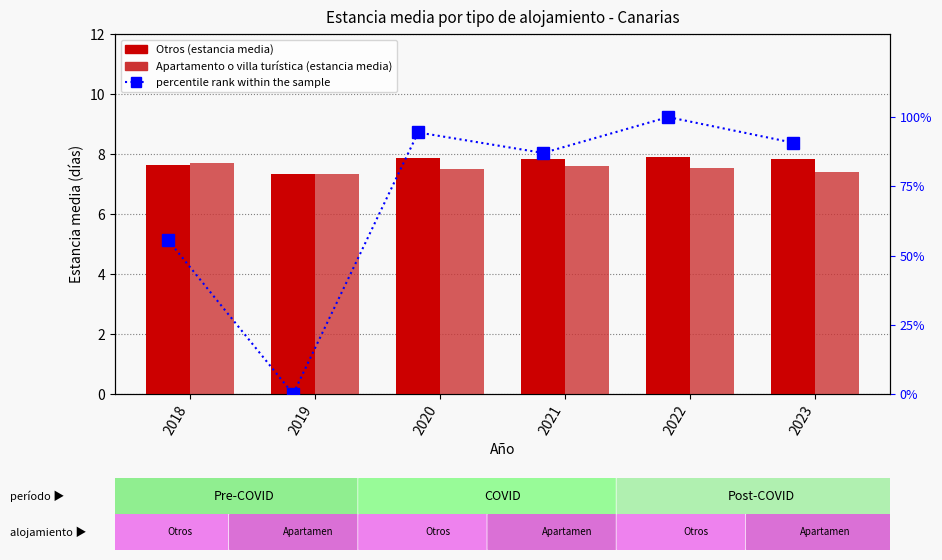

What is the greatest value displayed?

100.0